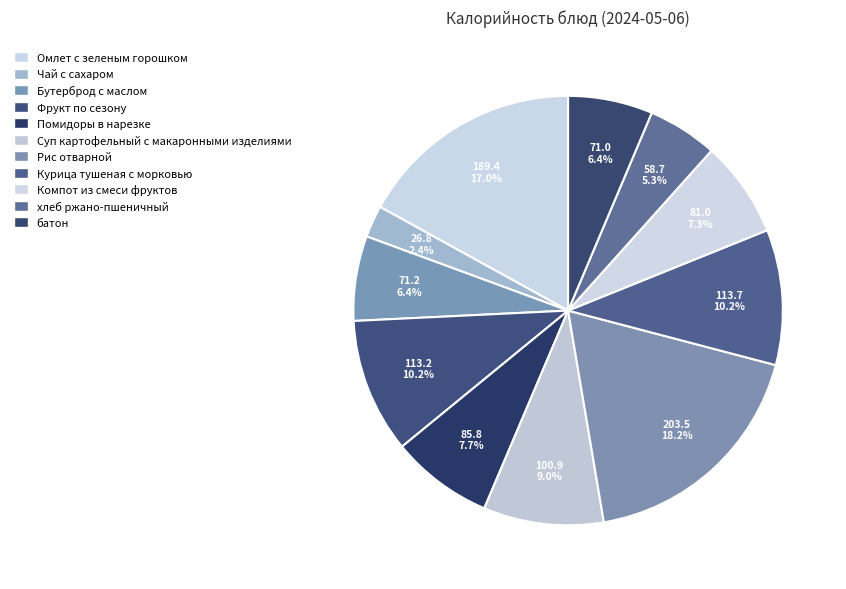

Is there a majority slice in this chart?

No